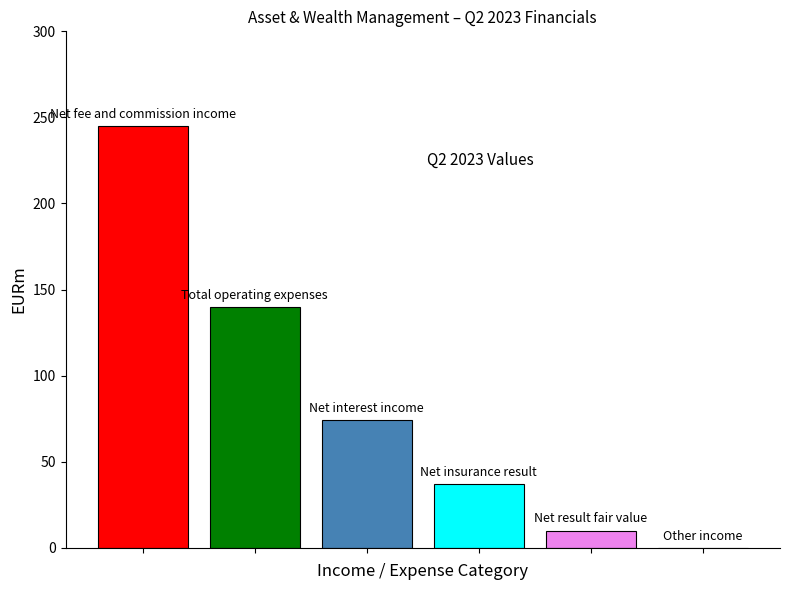

What is the maximum value shown in the chart?

245